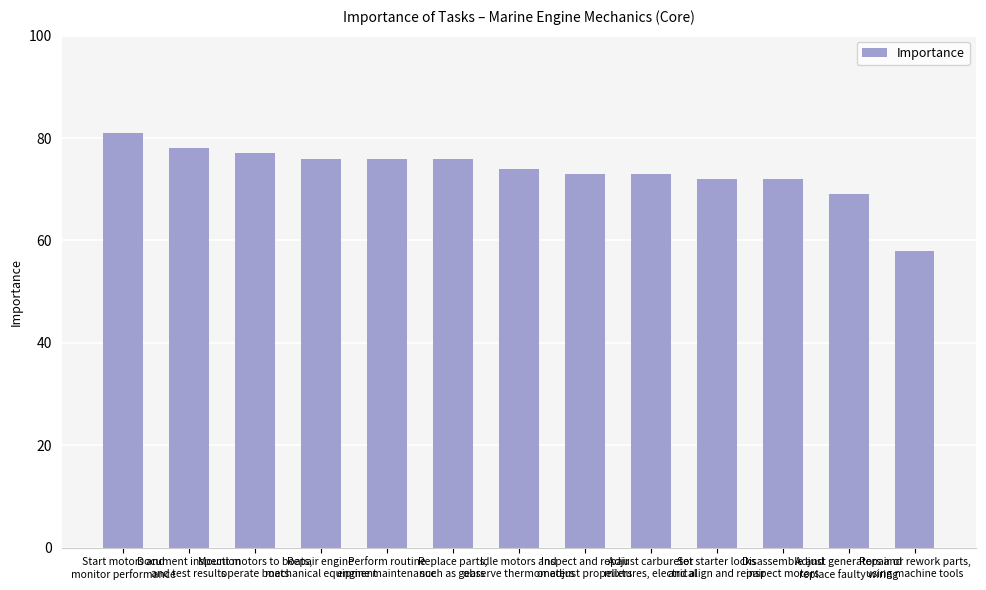

How many bars are there in total?

13